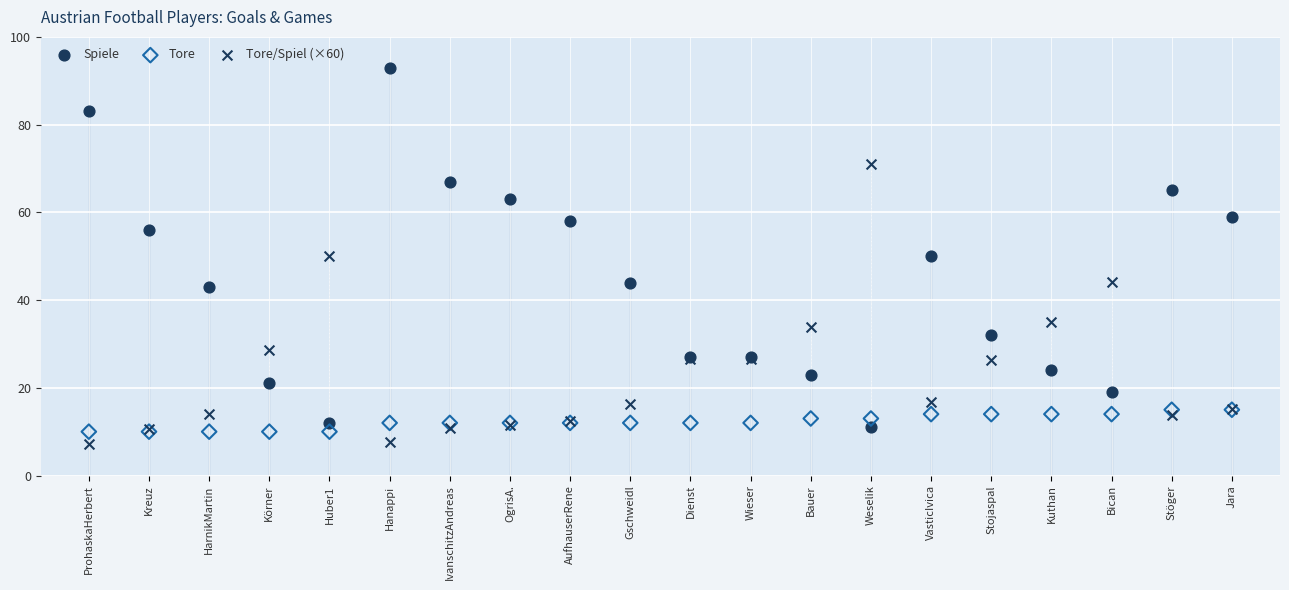

Which series has the largest Y range (max minus min)?

Spiele